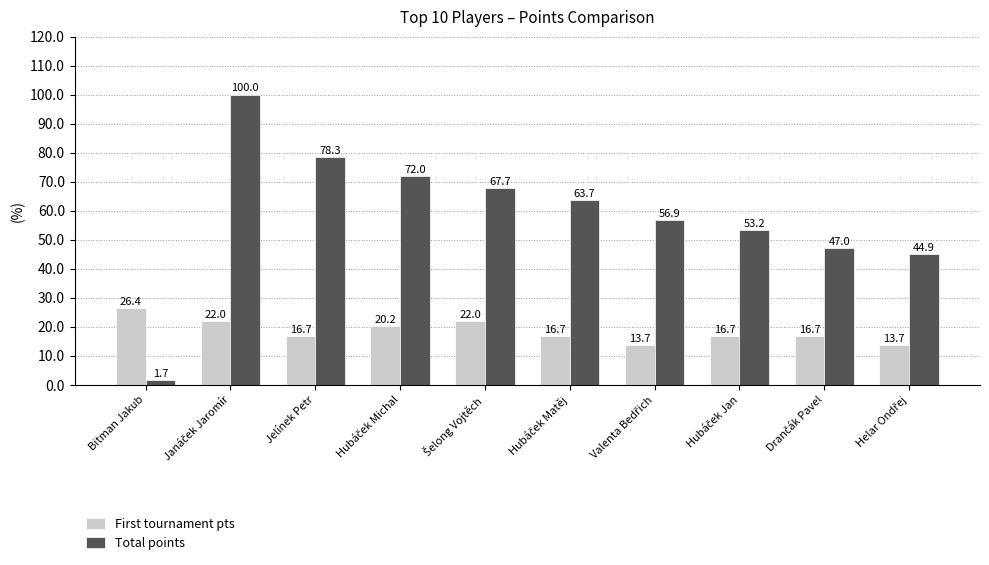

What is the difference between the second highest and second lowest values in the First tournament pts series?

8.3